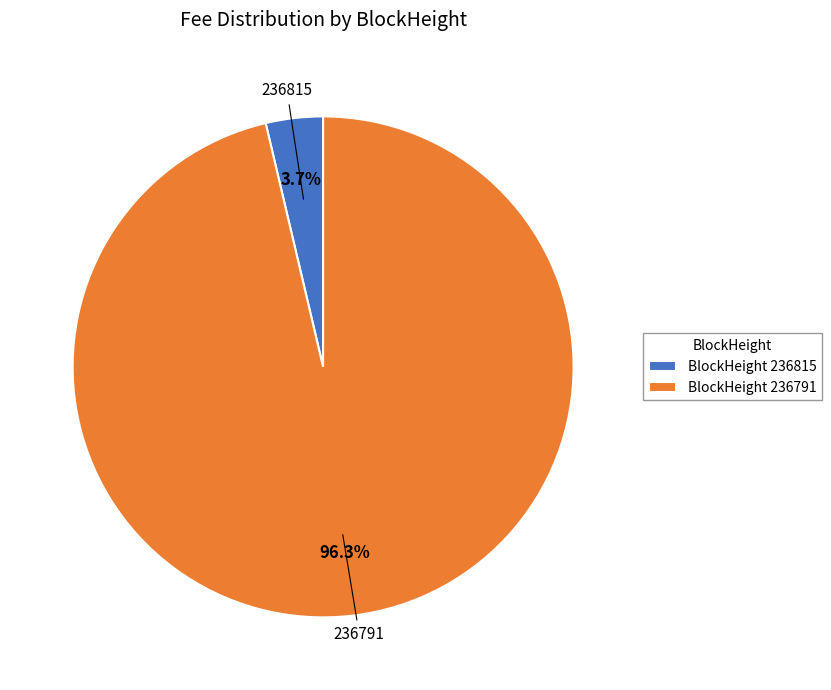

Does any single category account for the majority?

Yes